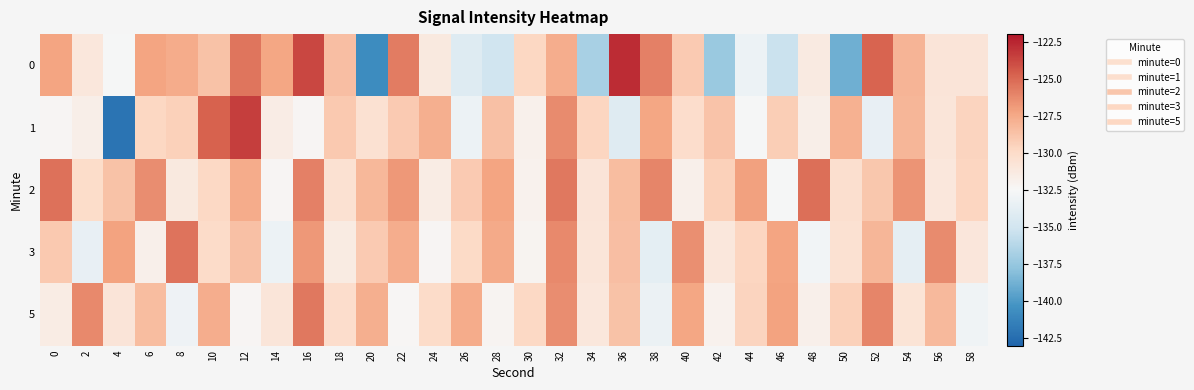

Reading left to right, extract all data points from this chart.

0: 0=-127.3	2=-131.0	4=-132.6	6=-127.3	8=-127.6	10=-128.7	12=-125.5	14=-127.3	16=-123.7	18=-128.5	20=-140.7	22=-125.7	24=-131.3	26=-134.2	28=-135.1	30=-129.7	32=-127.7	34=-136.8	36=-122.7	38=-125.9	40=-129.1	42=-137.4	44=-133.2	46=-135.3	48=-131.3	50=-138.9	52=-124.9	54=-128.1	56=-130.8	58=-130.8
1: 0=-132.3	2=-131.7	4=-142.1	6=-129.7	8=-129.4	10=-124.7	12=-123.4	14=-131.6	16=-132.3	18=-129.0	20=-130.5	22=-129.1	24=-127.8	26=-133.2	28=-128.6	30=-131.9	32=-126.3	34=-129.7	36=-134.1	38=-127.4	40=-130.2	42=-128.8	44=-132.6	46=-129.3	48=-131.7	50=-127.9	52=-133.5	54=-128.1	56=-130.9	58=-129.6
2: 0=-125.3	2=-130.1	4=-128.7	6=-126.4	8=-131.2	10=-129.8	12=-127.6	14=-132.3	16=-125.9	18=-130.5	20=-128.2	22=-126.8	24=-131.5	26=-129.1	28=-127.3	30=-132.0	32=-125.6	34=-130.8	36=-128.4	38=-126.1	40=-131.8	42=-129.4	44=-127.1	46=-132.6	48=-125.2	50=-130.3	52=-128.9	54=-126.6	56=-131.1	58=-129.7
3: 0=-129.0	2=-133.5	4=-127.2	6=-131.8	8=-125.4	10=-130.0	12=-128.6	14=-133.2	16=-126.8	18=-131.4	20=-129.1	22=-127.7	24=-132.3	26=-129.9	28=-127.5	30=-132.1	32=-126.2	34=-130.9	36=-128.5	38=-133.8	40=-126.5	42=-131.1	44=-129.7	46=-127.3	48=-132.9	50=-130.5	52=-128.1	54=-133.7	56=-126.3	58=-131.0
5: 0=-131.5	2=-126.2	4=-130.8	6=-128.4	8=-133.1	10=-127.7	12=-132.3	14=-130.9	16=-125.6	18=-130.2	20=-127.8	22=-132.4	24=-130.0	26=-127.6	28=-132.2	30=-129.8	32=-126.4	34=-131.1	36=-128.7	38=-133.3	40=-127.4	42=-132.0	44=-129.6	46=-127.2	48=-131.8	50=-129.4	52=-126.1	54=-130.7	56=-128.3	58=-133.0